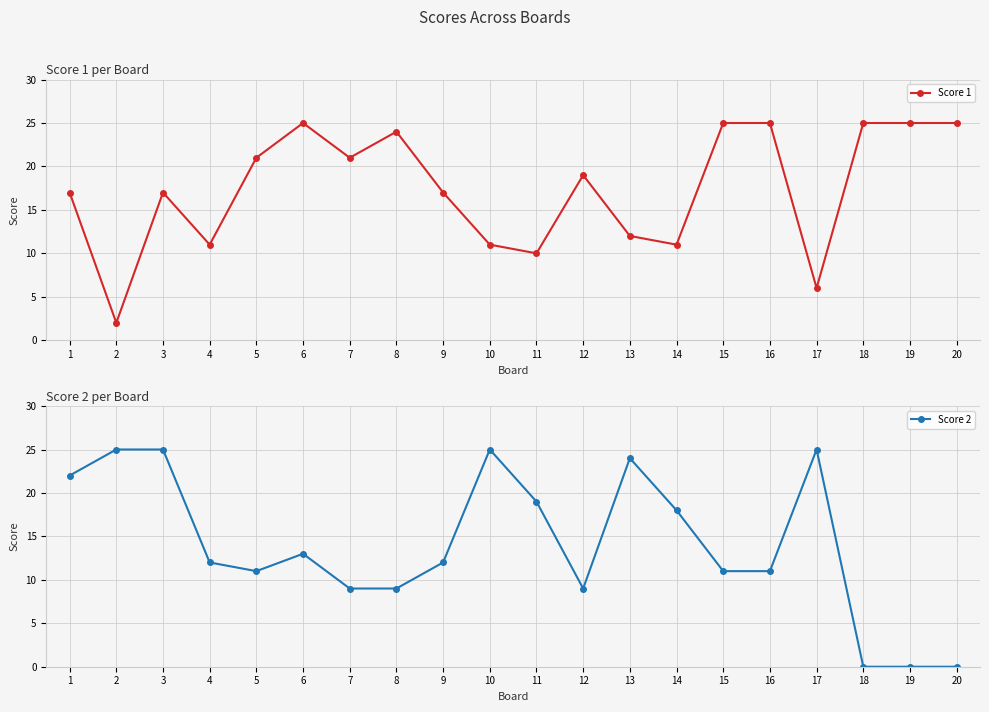

Which series has the largest total across all categories?

Score 1